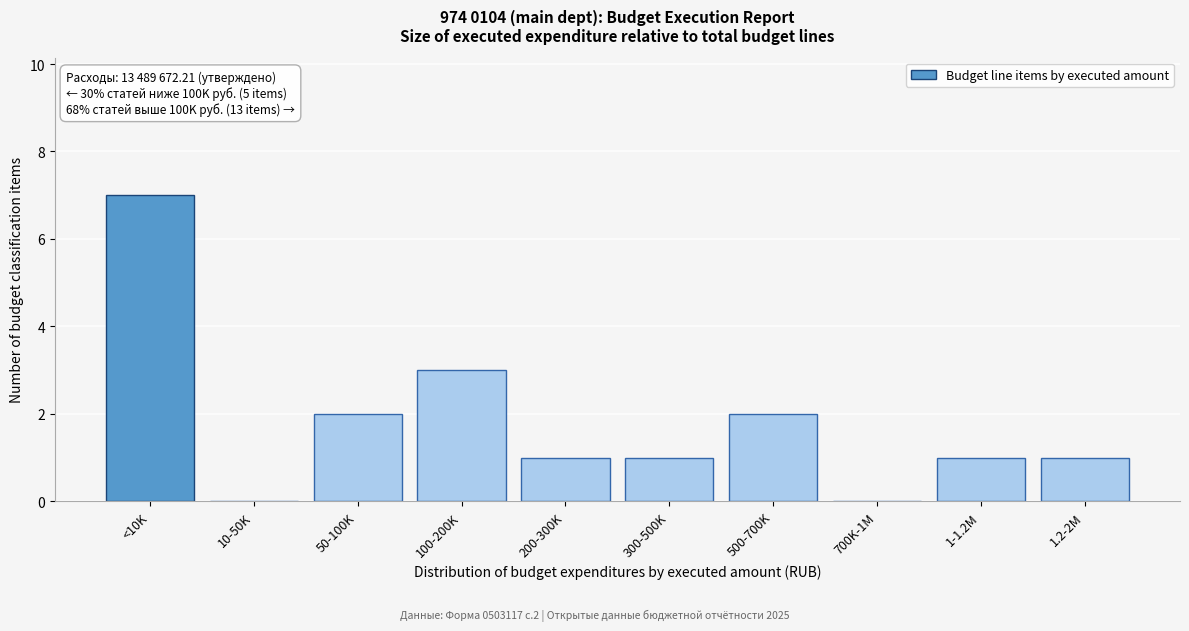

Reading right to left, what are all the values shown in this chart?

1.2-2M=1	1-1.2M=1	700K-1M=0	500-700K=2	300-500K=1	200-300K=1	100-200K=3	50-100K=2	10-50K=0	<10K=7